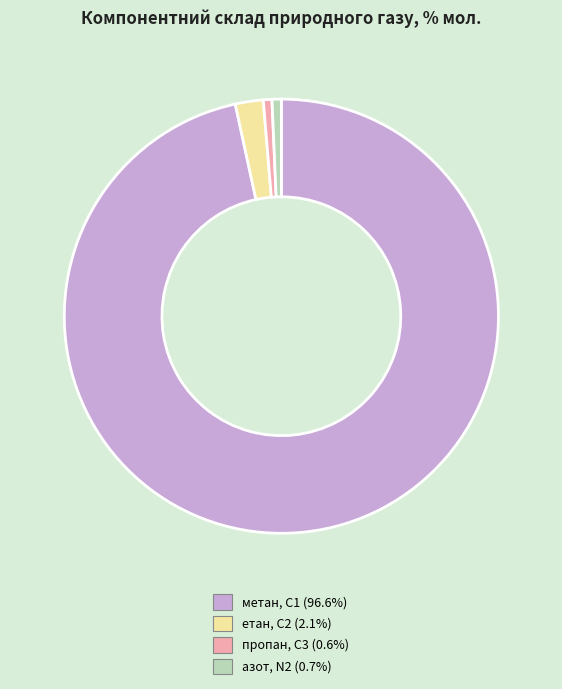

What is the majority slice?

метан, С1